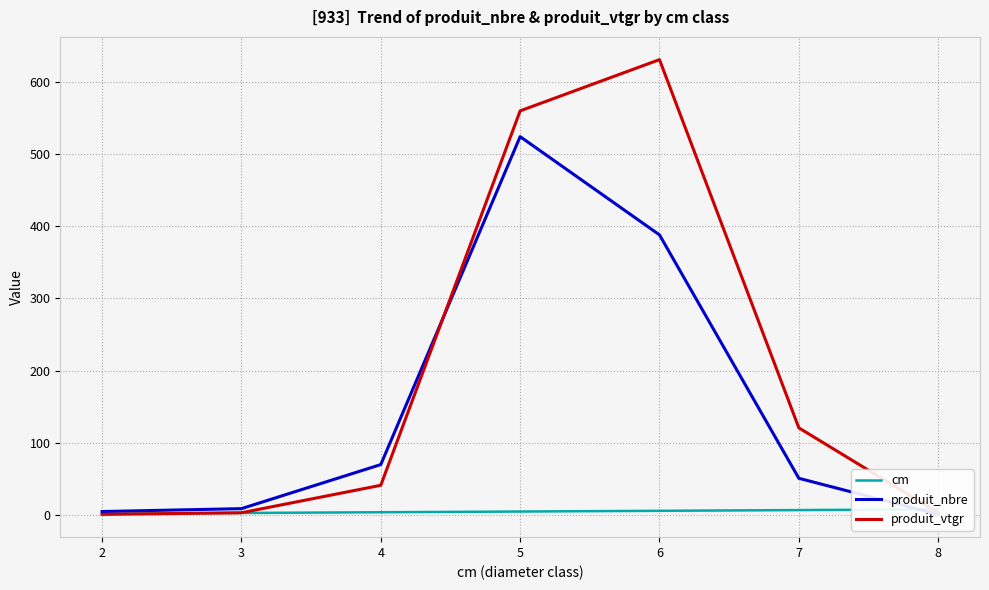

How many lines are shown in the chart?

3